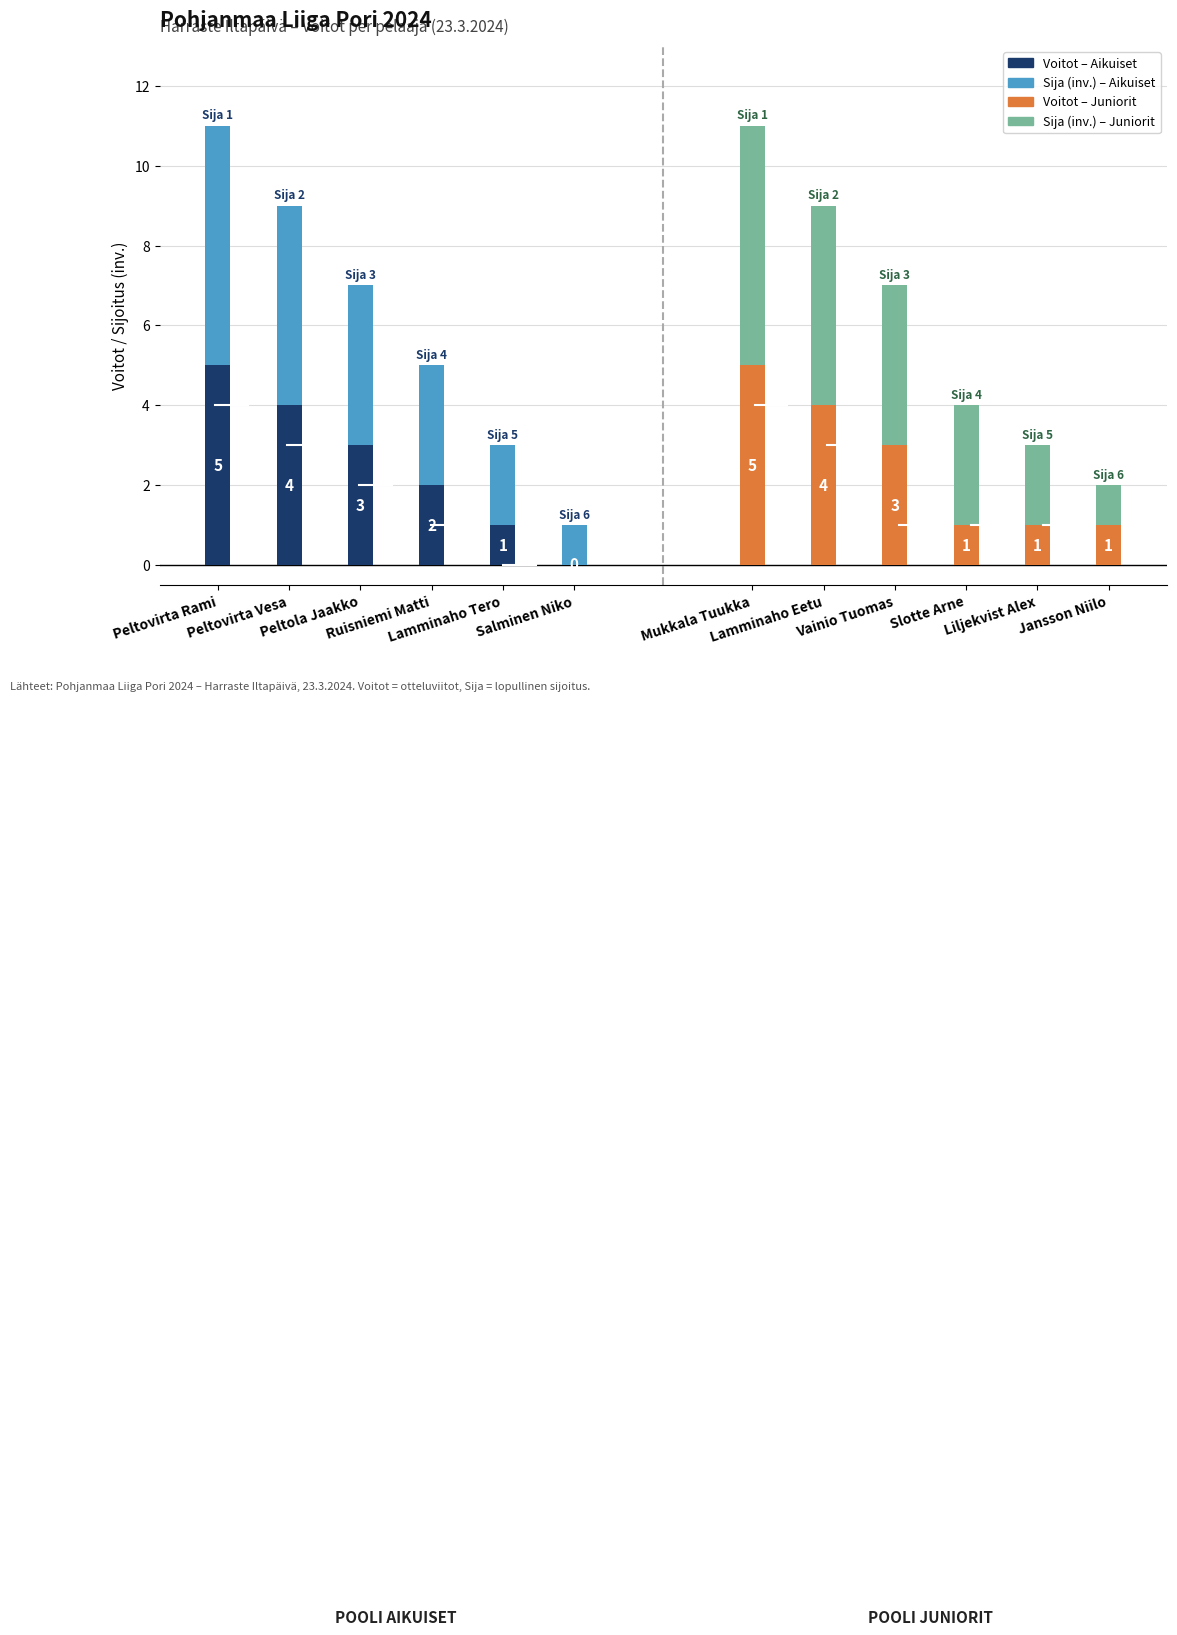

The value of Voitot – Pooli Aikuiset at Peltola Jaakko is 2. True or false?

False